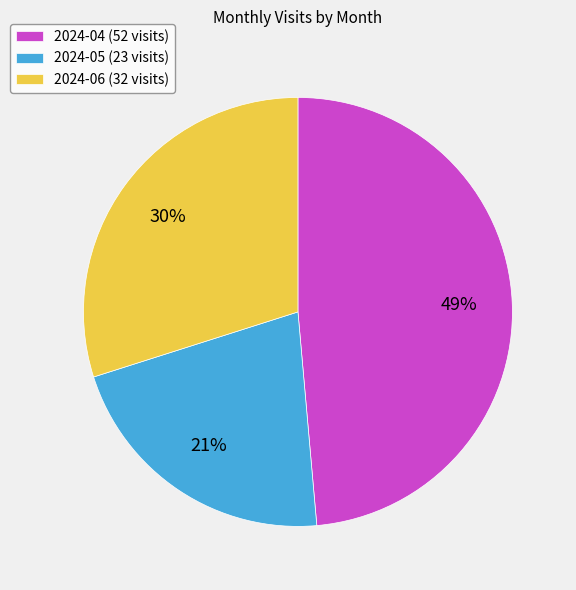

What is the largest slice in the pie chart?

2024-04